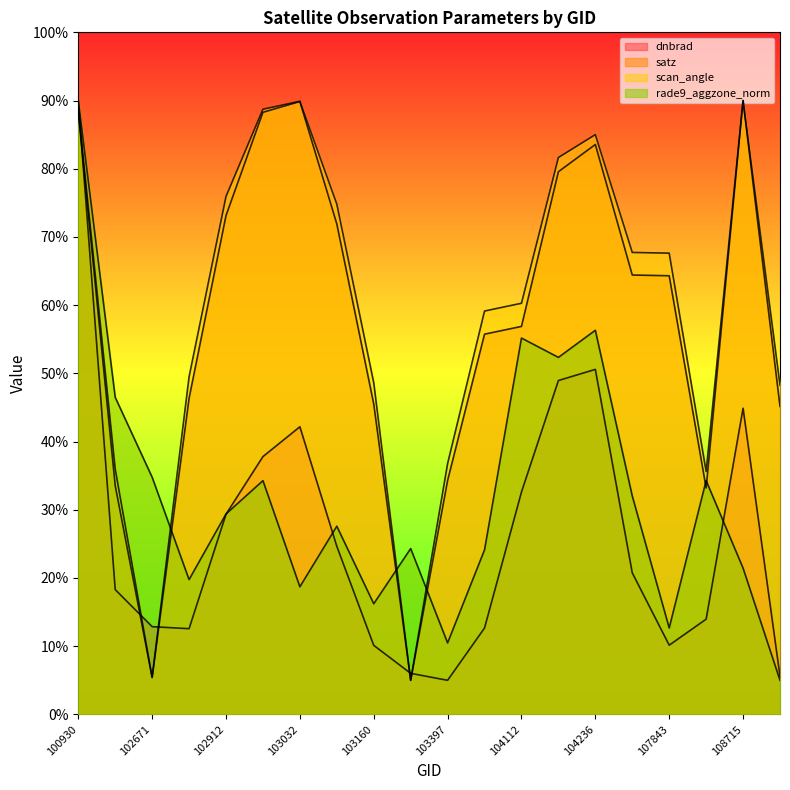

Where does the satz series first go above 64?

100930